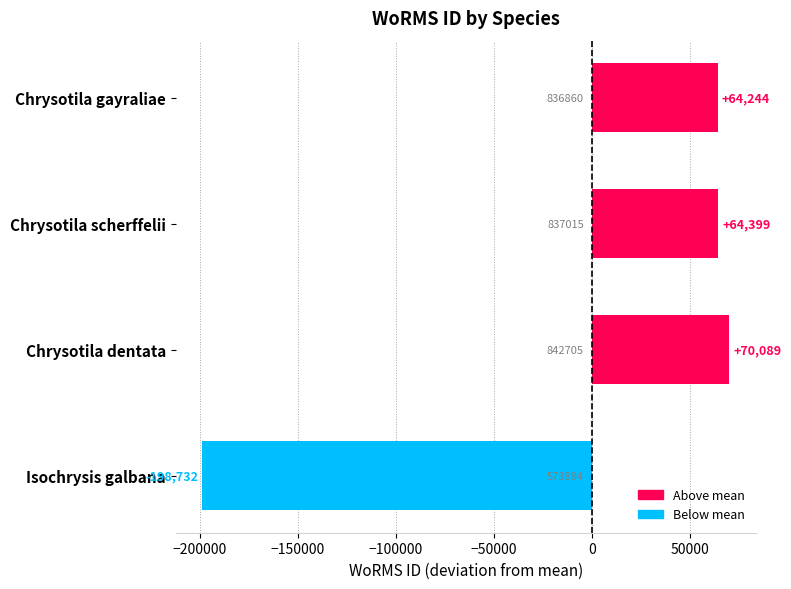

How many series are shown in this chart?

1